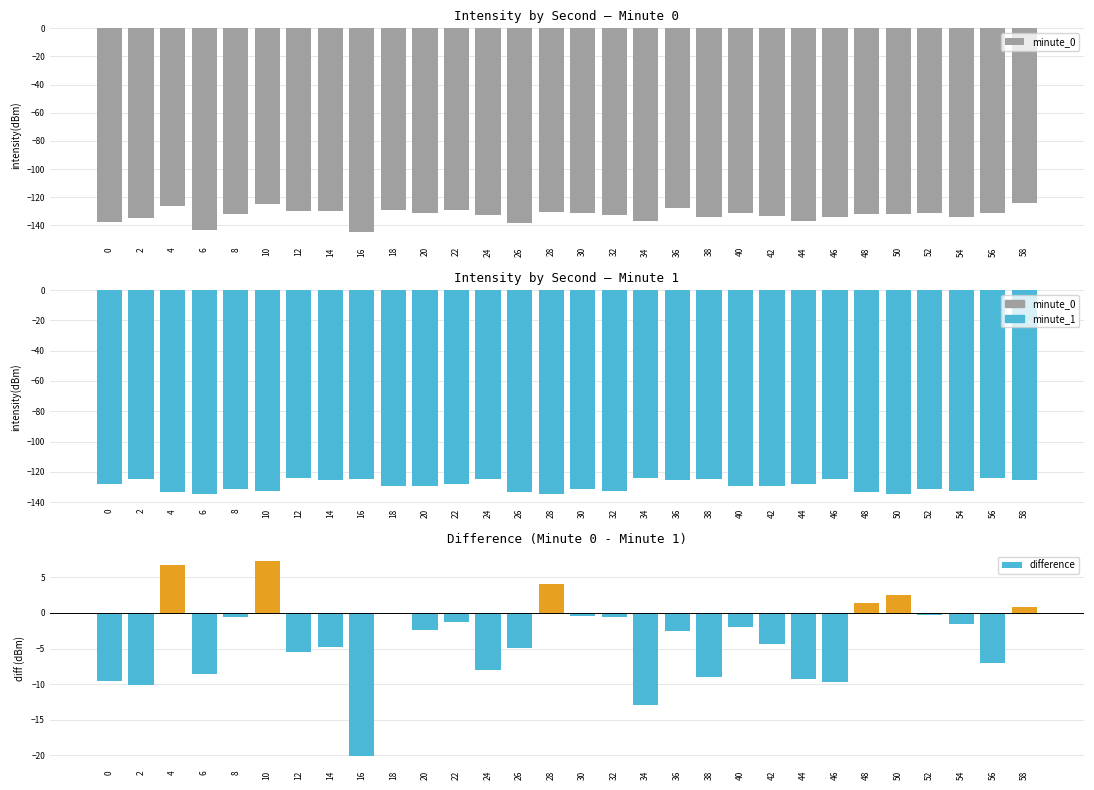

Reading left to right, list all the values displayed in this chart.

minute_0: -137.2	-134.8	-126.4	-143.0	-131.7	-125.1	-129.7	-129.8	-144.8	-129.1	-131.4	-128.9	-132.7	-138.1	-130.4	-131.5	-133.0	-137.1	-127.6	-133.7	-130.9	-133.3	-137.1	-134.4	-131.8	-131.9	-131.5	-133.8	-131.2	-124.1
minute_1: -127.7	-124.7	-133.2	-134.4	-131.1	-132.3	-124.1	-125.0	-124.7	-129.0	-129.0	-127.7	-124.7	-133.2	-134.4	-131.1	-132.3	-124.1	-125.0	-124.7	-129.0	-129.0	-127.7	-124.7	-133.2	-134.4	-131.1	-132.3	-124.1	-125.0
difference: -9.5	-10.1	6.7	-8.6	-0.6	7.2	-5.5	-4.8	-20.1	-0.1	-2.4	-1.2	-8.0	-5.0	4.0	-0.4	-0.6	-13.0	-2.6	-9.1	-2.0	-4.4	-9.4	-9.7	1.4	2.5	-0.3	-1.5	-7.1	0.9